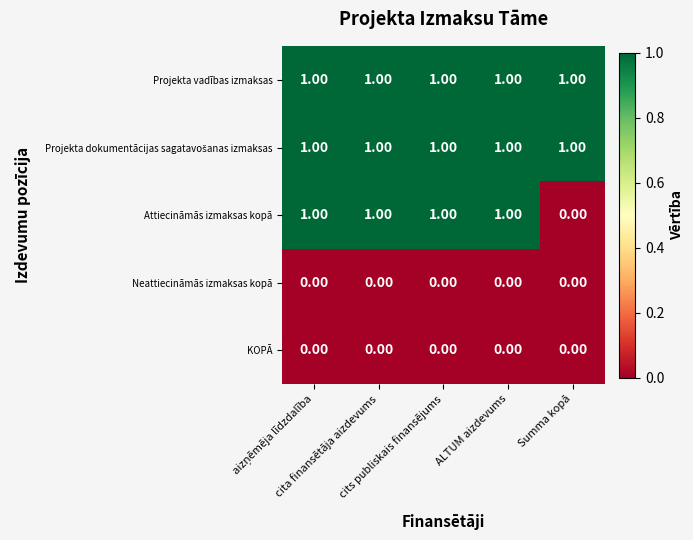

At how many categories does at least one series exceed 0?

5